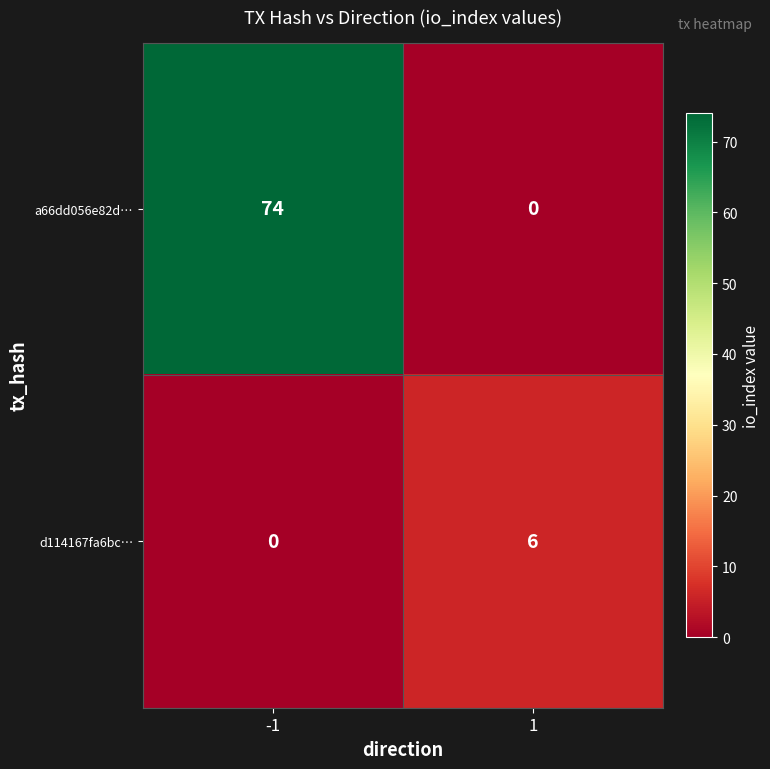

The value of d114167fa6bc… at -1 is -2. True or false?

False